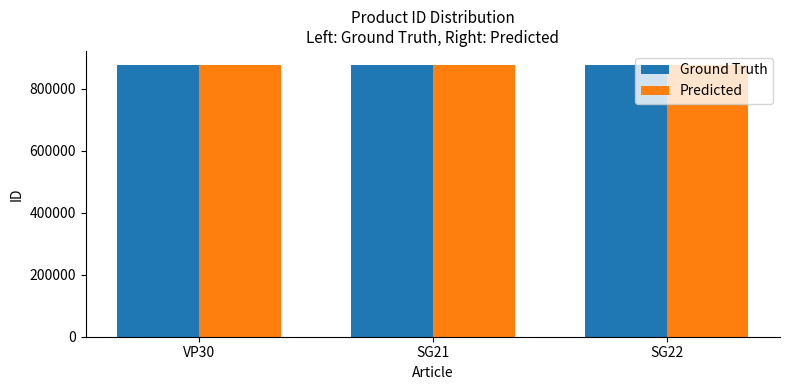

What is the highest value of the Predicted series?

878828